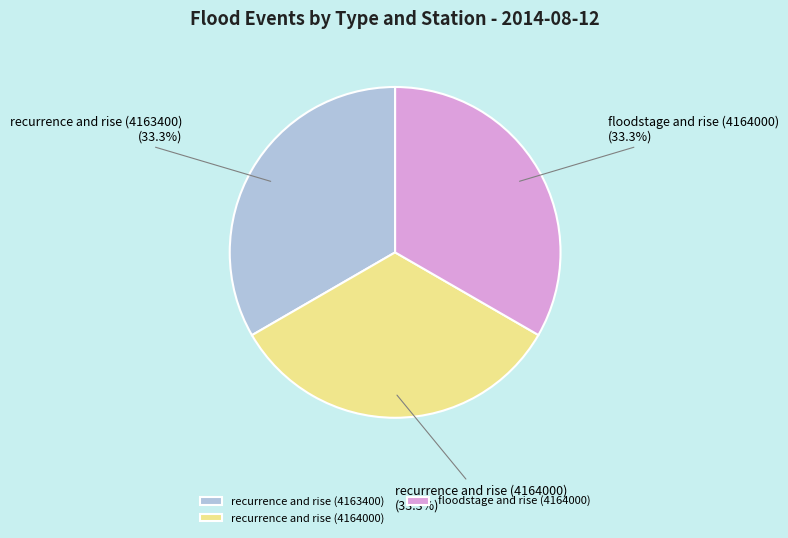

Approximately how many times larger is the value at recurrence and rise (4164000) compared to floodstage and rise (4164000)?

1.0